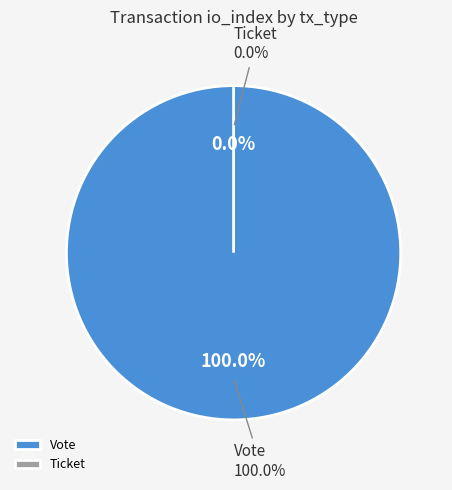

Combined, what portion of the pie is Vote and Ticket?

100.0%